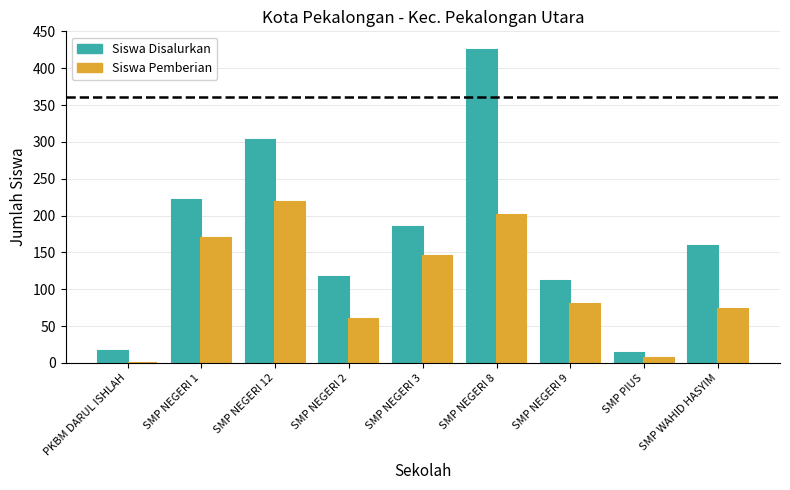

Which series has the largest total across all categories?

Siswa Disalurkan